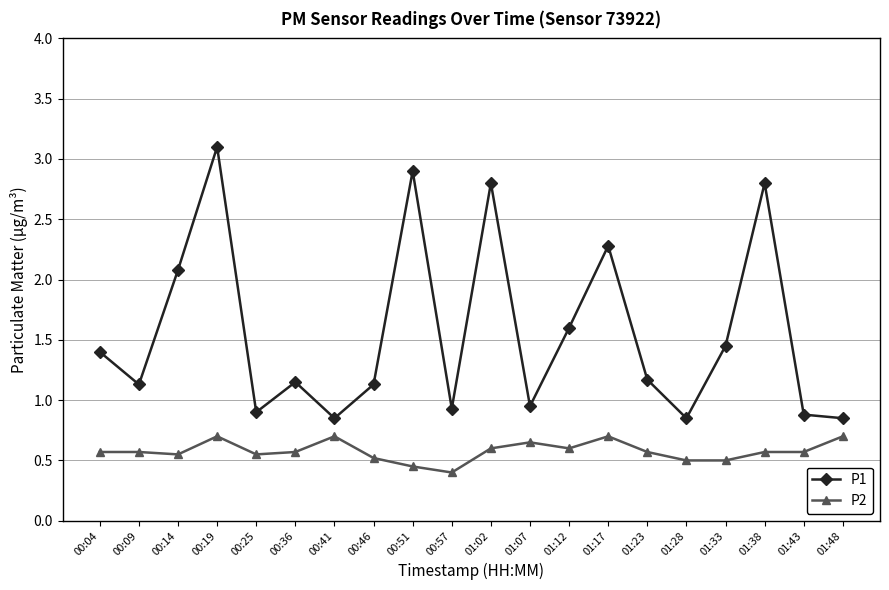

Does the chart have visible grid lines?

Yes